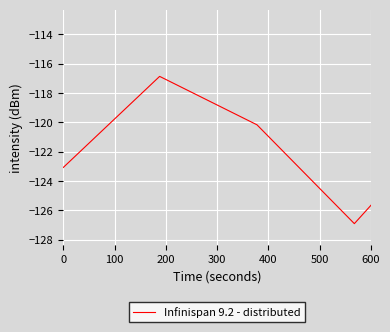

Reading right to left, what are all the values shown in this chart?

-115.6	-115.7	-123.9	-125.0	-118.4	-127.5	-121.0	-121.1	-117.3	-127.6	-115.0	-120.8	-113.0	-120.3	-118.3	-119.6	-126.9	-120.2	-116.9	-123.1